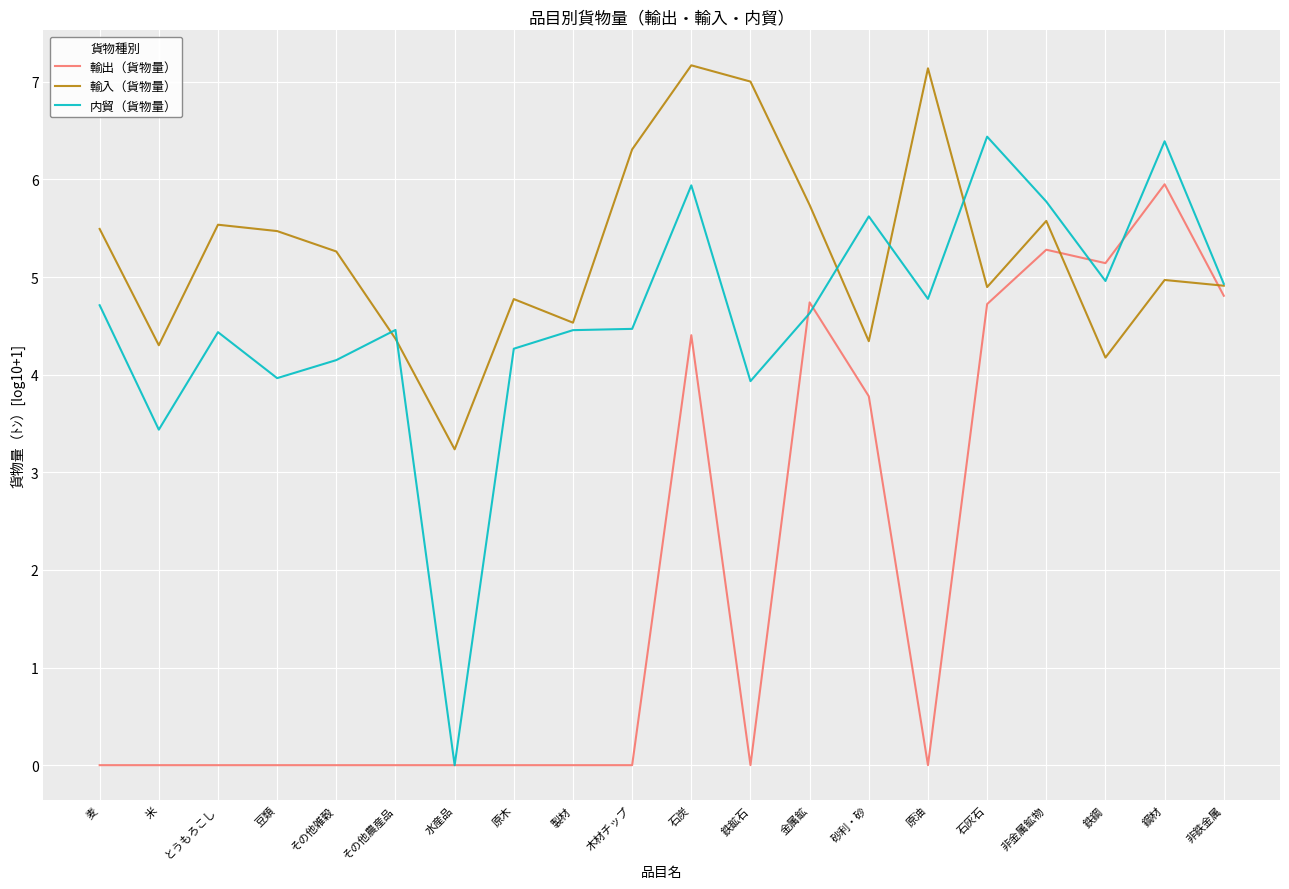

What is the total value across all series at 非金属鉱物?

16.6